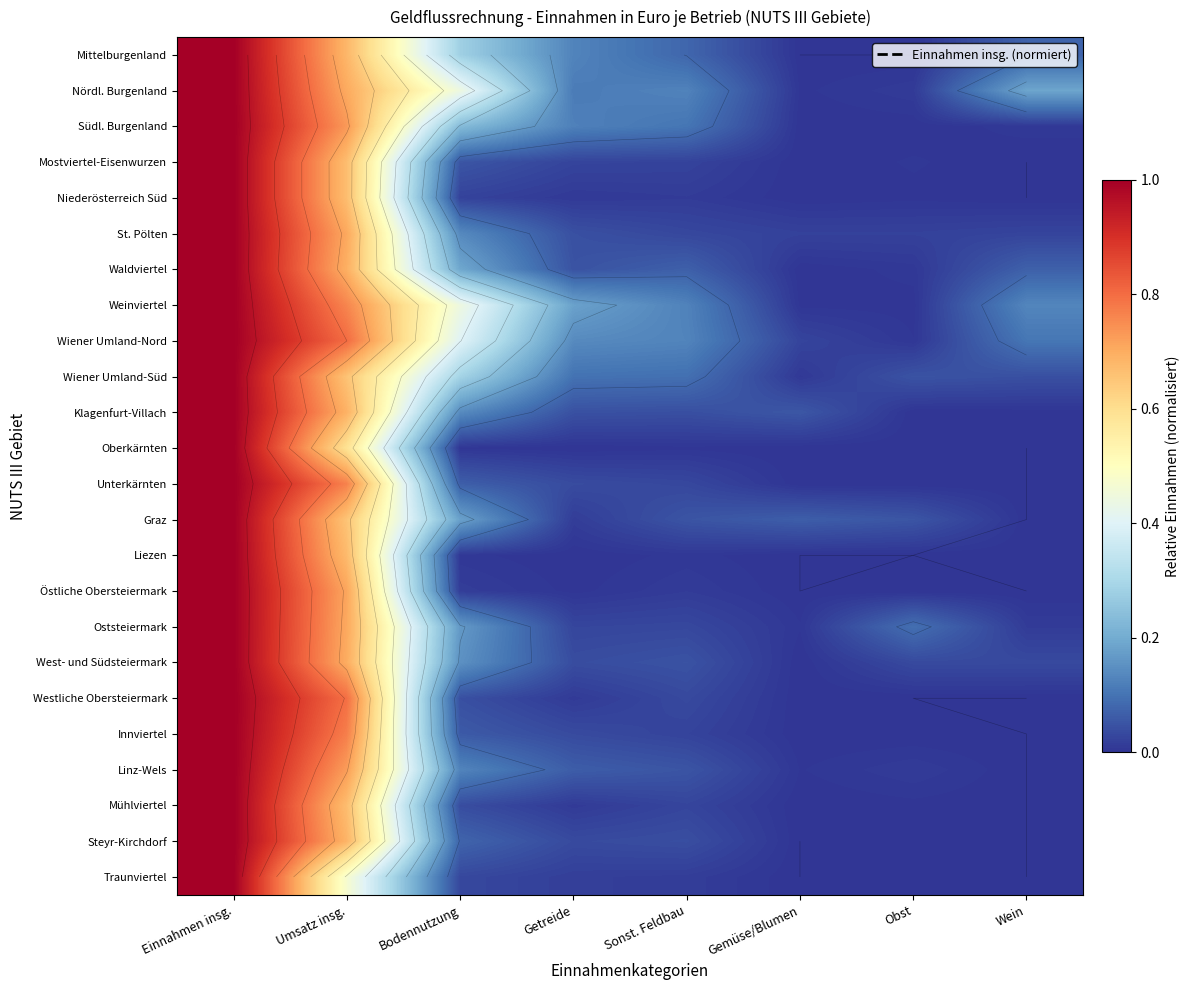

Rank the categories by Unterkärnten value from highest to lowest.

Einnahmen insg., Umsatz insg., Bodennutzung, Getreide, Sonst. Feldbau, Obst, Gemüse/Blumen, Wein